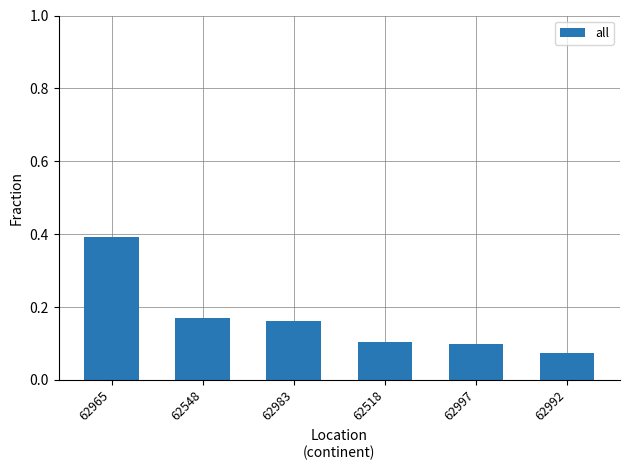

Are the bars grouped side by side (vs. stacked)?

No